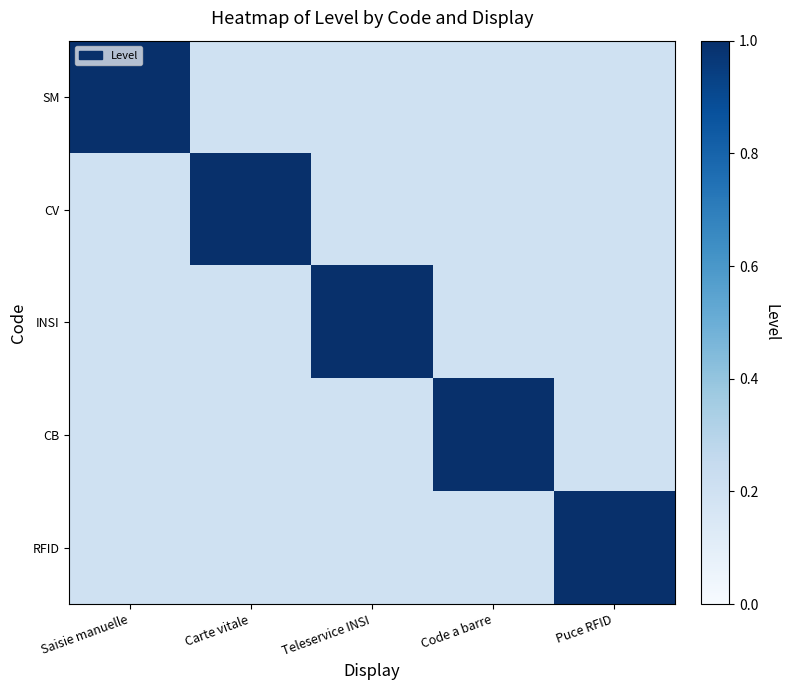

What is the difference between the highest and lowest values at Code a barre?

0.8